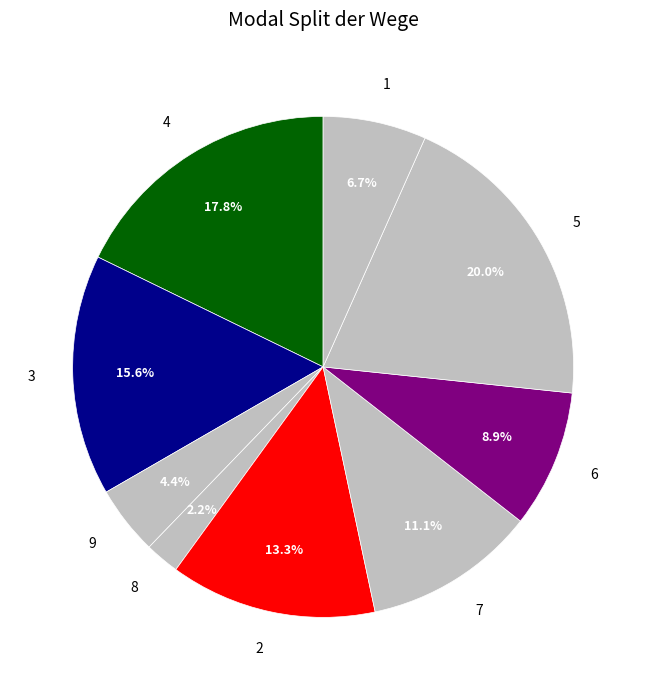

What percentage is the 5 slice, to the nearest percent?

20%